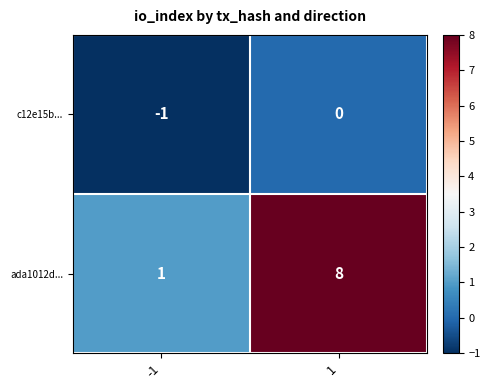

At 1, list the series in order from largest to smallest.

ada1012d..., c12e15b...